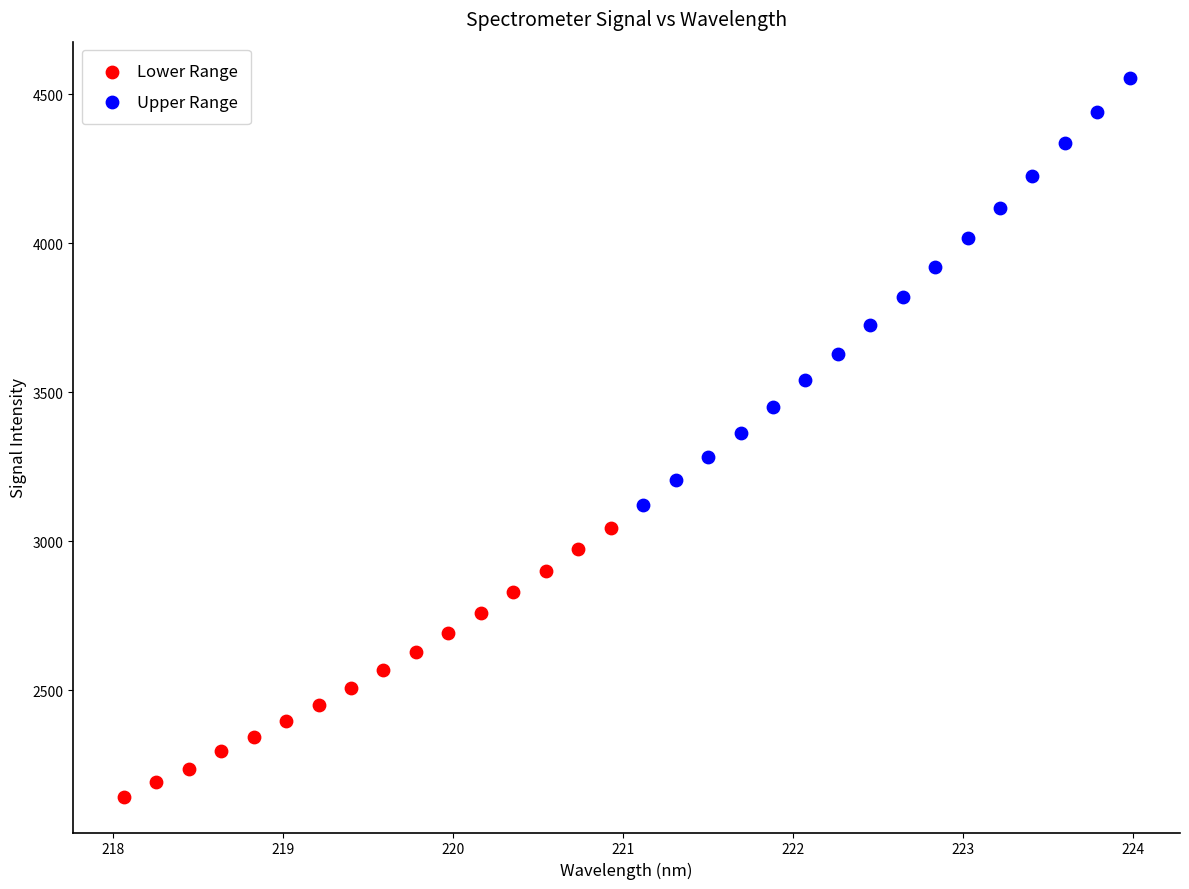

Which series contains the highest Y value?

Upper Range